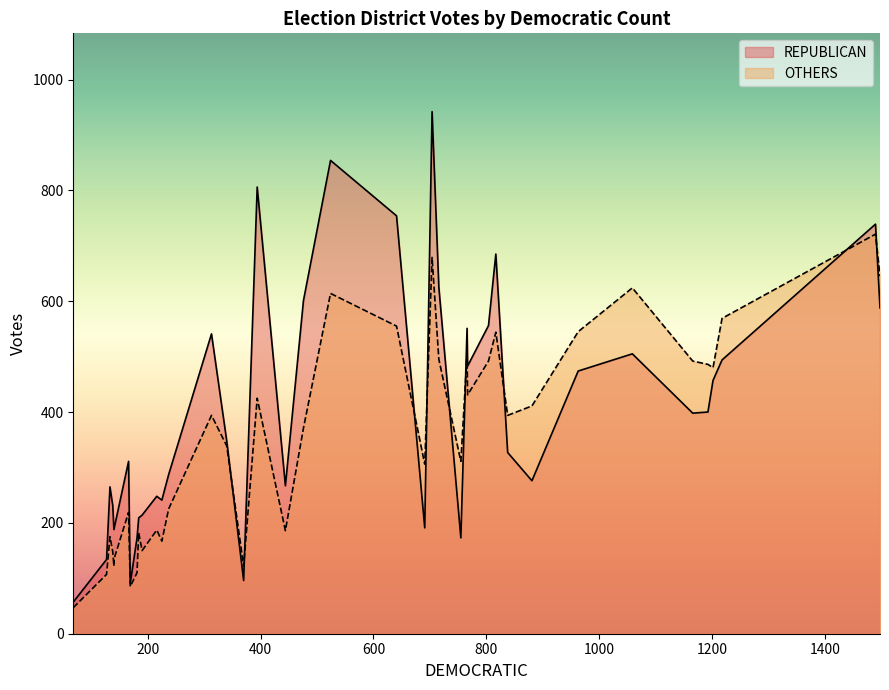

What is the difference between the maximum and minimum values in the OTHERS series?

674